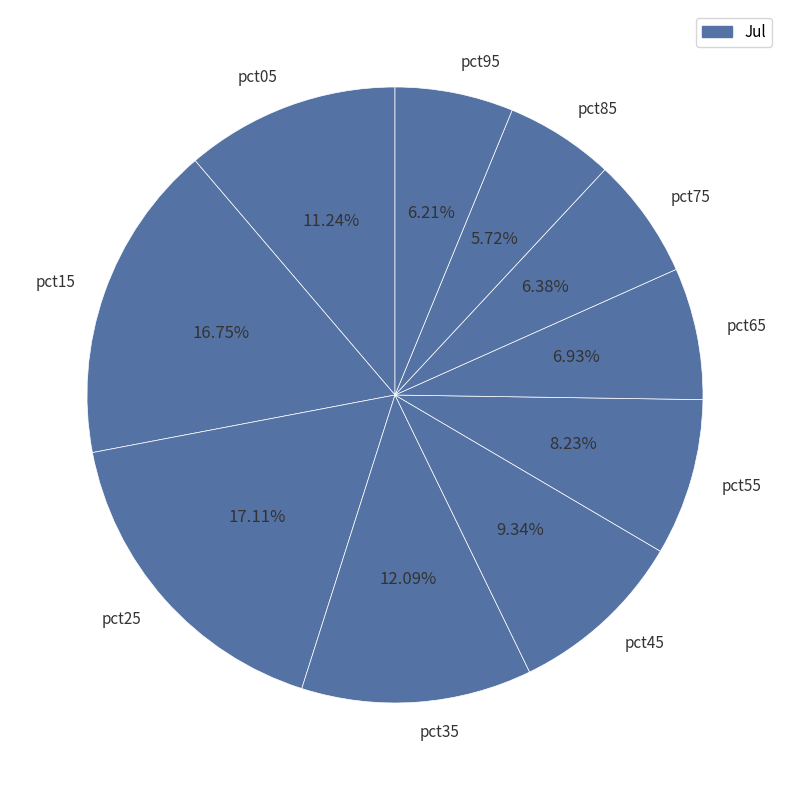

Count the number of slices in the pie.

10